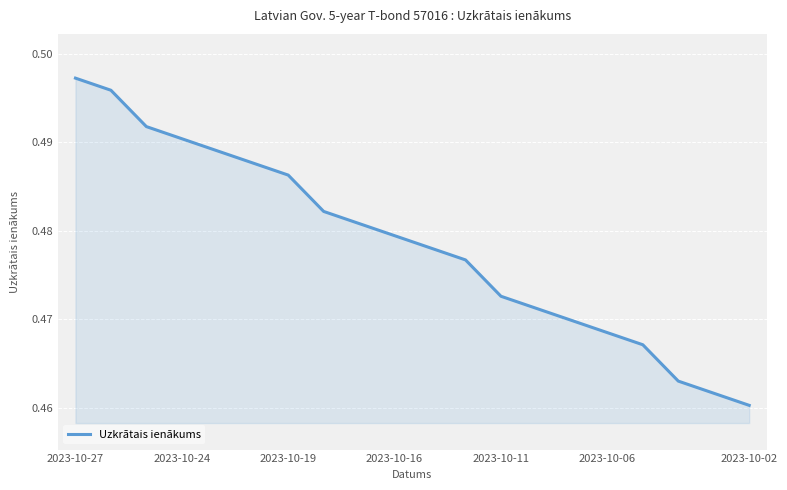

True or false: there are more than 0 points higher than both neighbors.

False